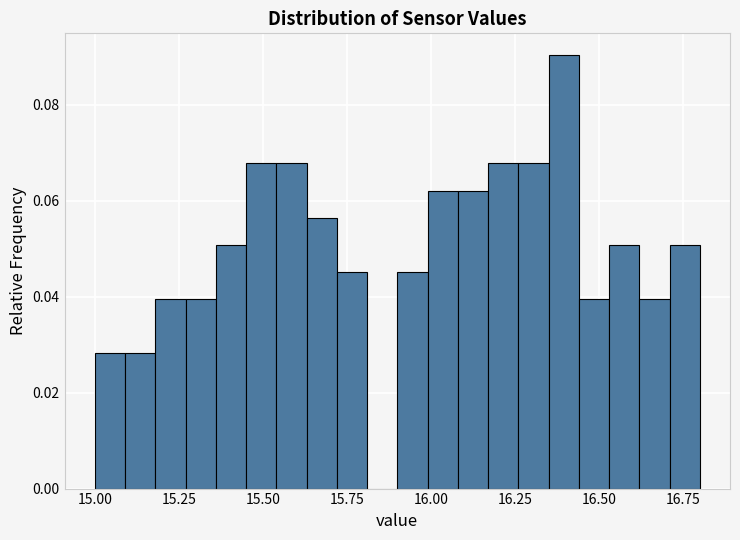

Around what value on the x-axis is the tallest bar? Give the approximate position of its centre, as read against the axis.

16.40